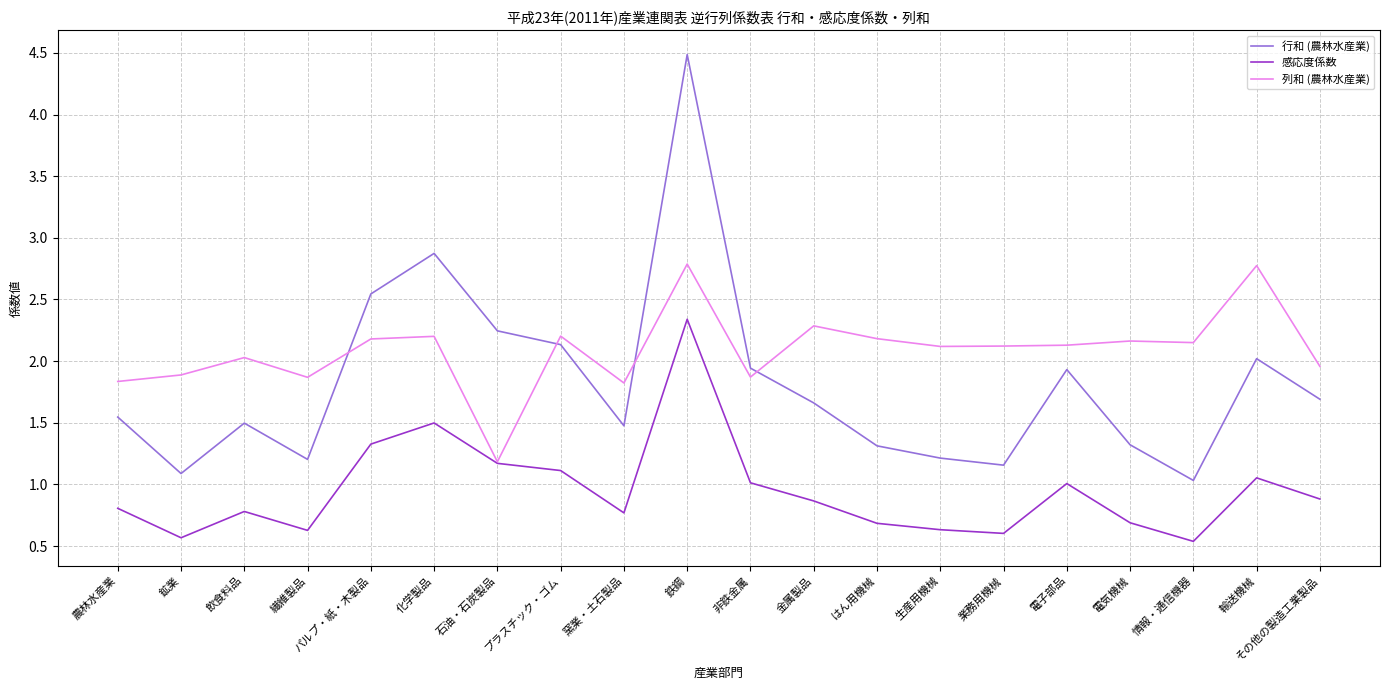

List the series in order of their overall mean, lowest first.

感応度係数, 行和 (農林水産業), 列和 (農林水産業)